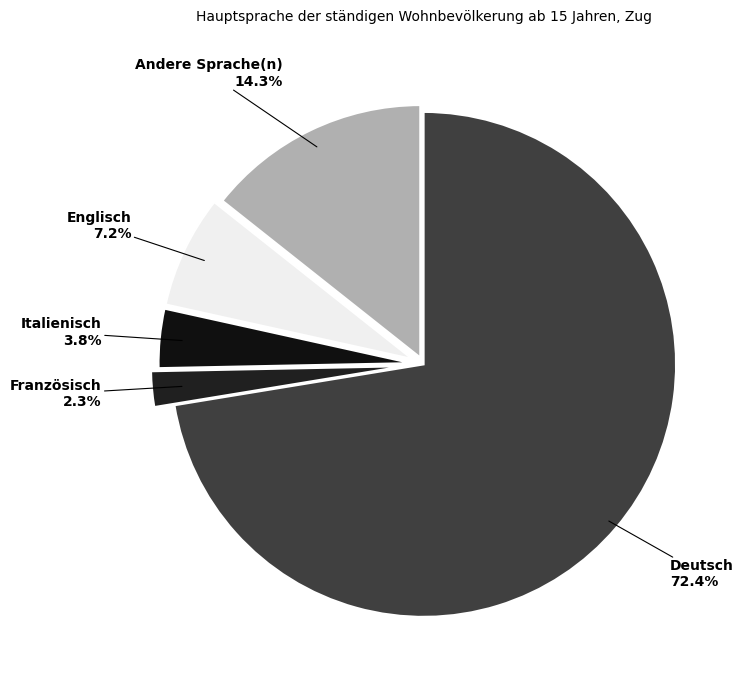

Approximately how many times larger is the value at Englisch compared to Andere Sprache(n)?

0.5